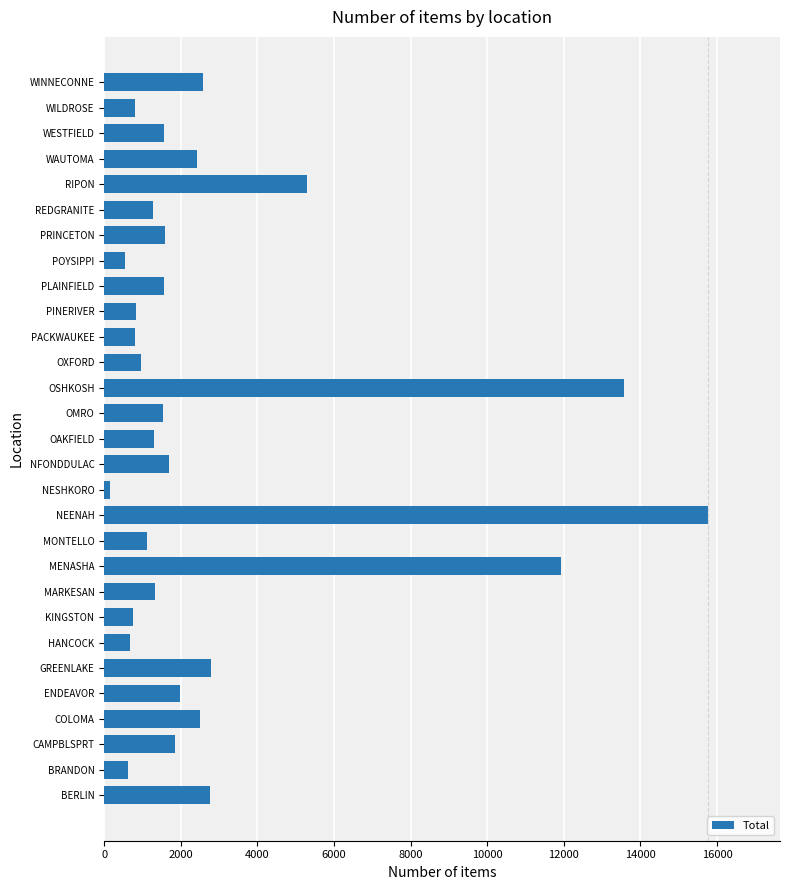

At which label is the value closest to 7950?

RIPON